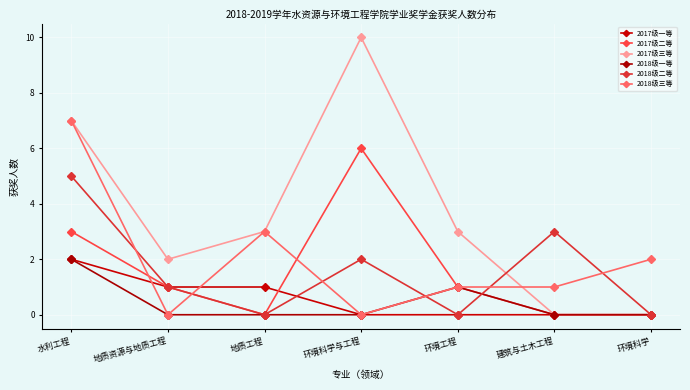

The 2018级三等 series shows 4 at 地质资源与地质工程. True or false?

False